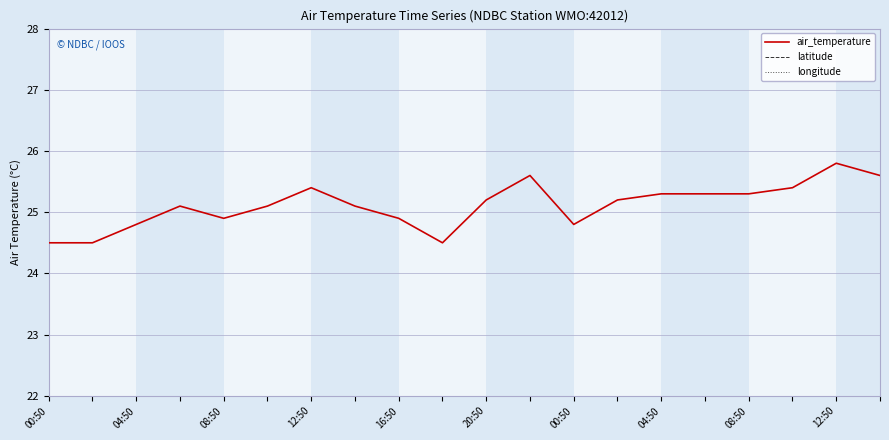

What is the average value of the air_temperature series?

25.1